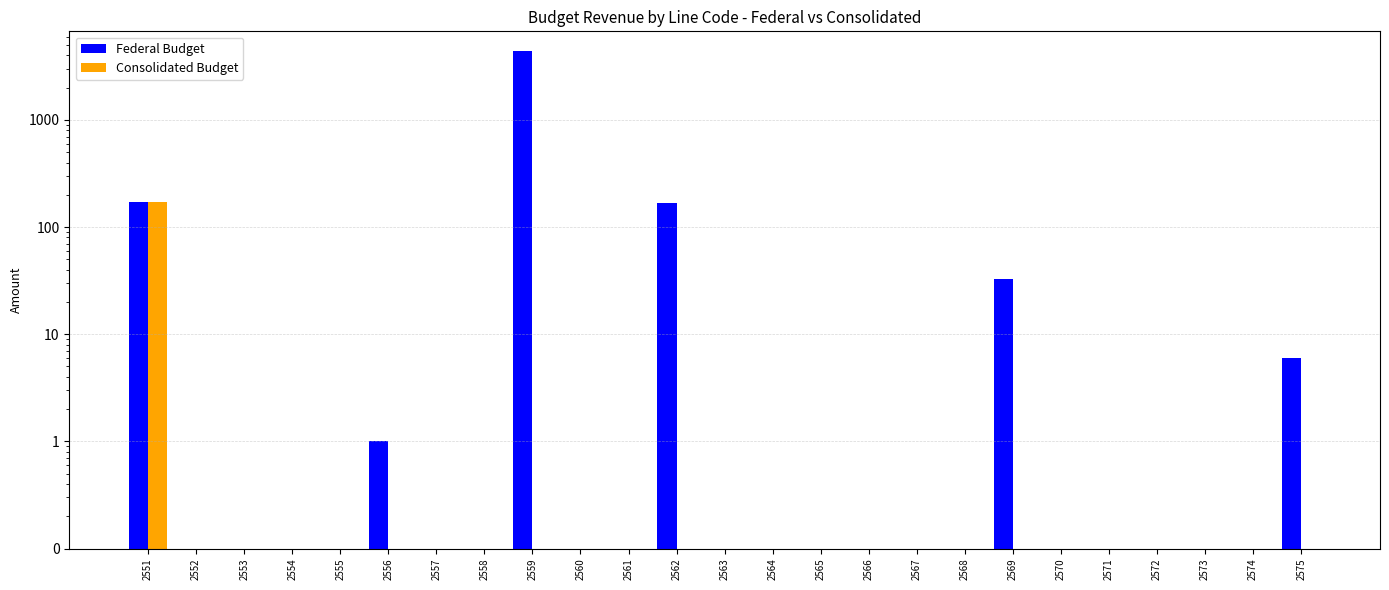

At which category is the sum across all series the highest?

2559